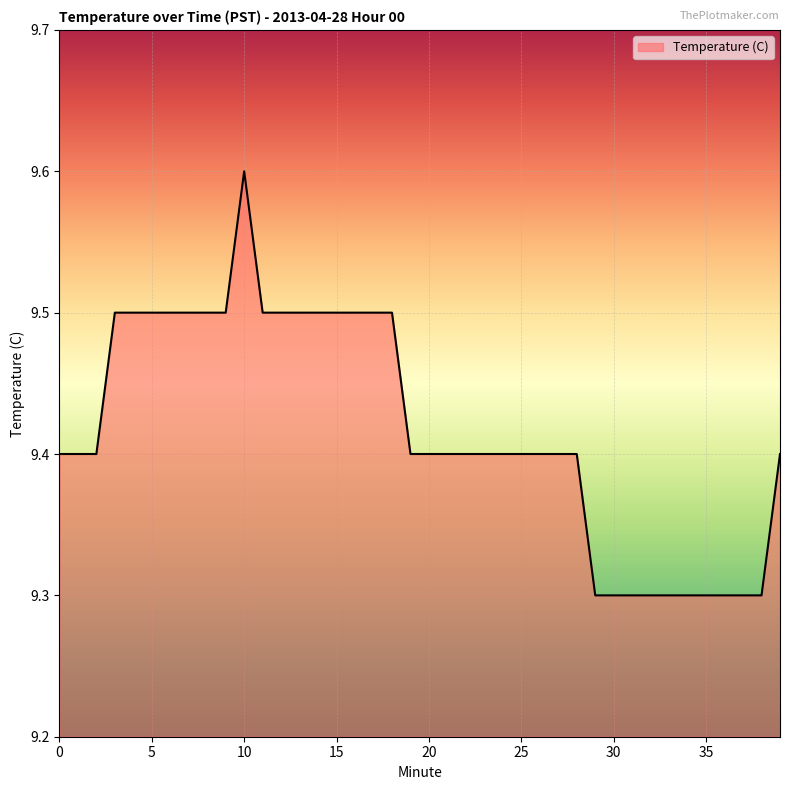

What is the maximum value shown in the chart?

9.6